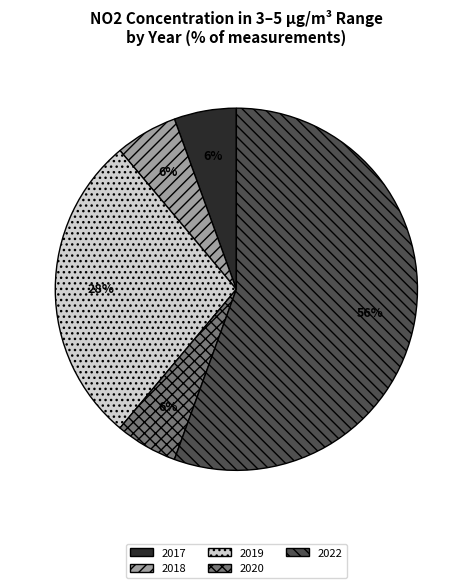

Is there a majority slice in this chart?

Yes